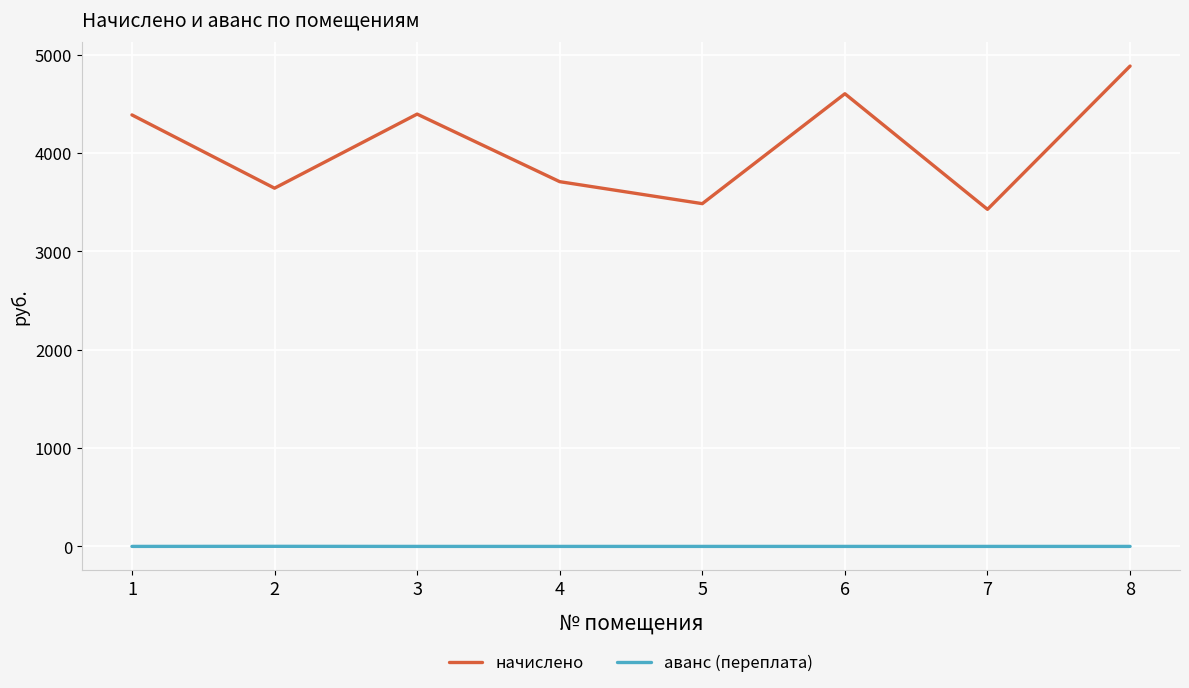

What are all the series names shown in the legend?

начислено, аванс (переплата)